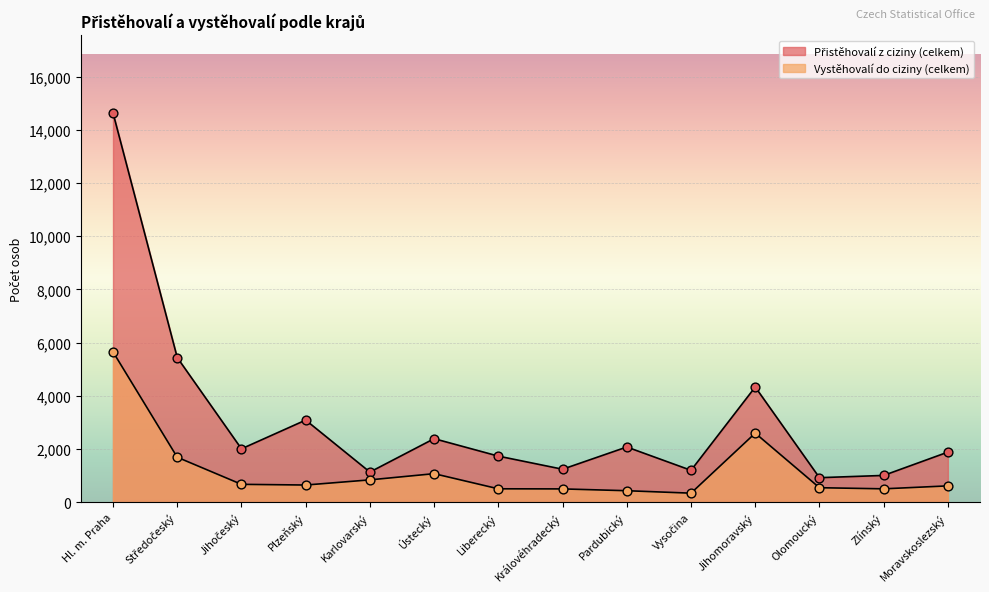

Which series has the widest spread of Y values?

Přistěhovalí z ciziny (celkem)